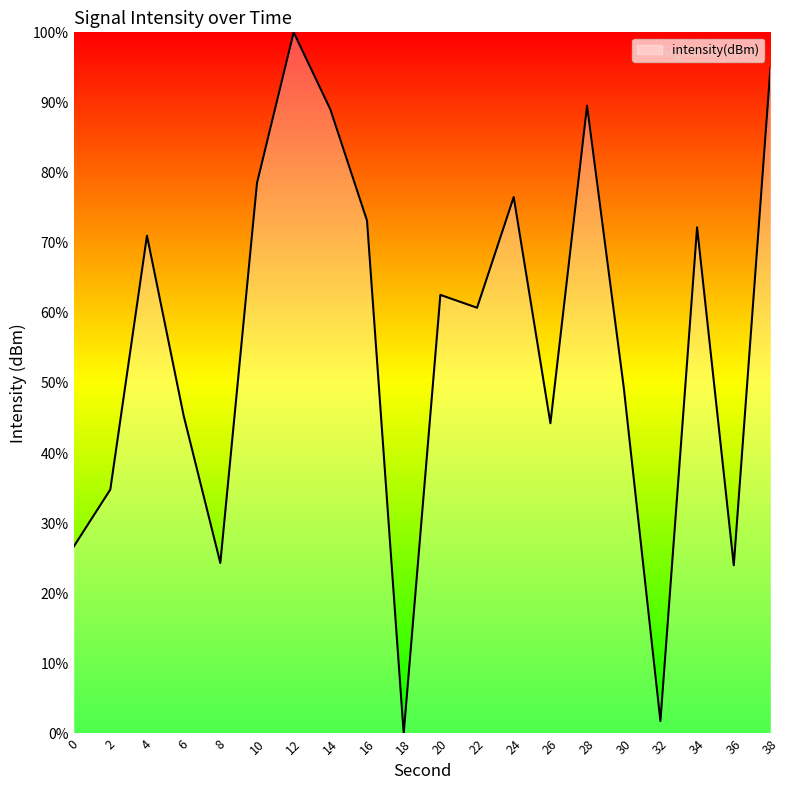

True or false: the data shows 30.0 at 10.

False